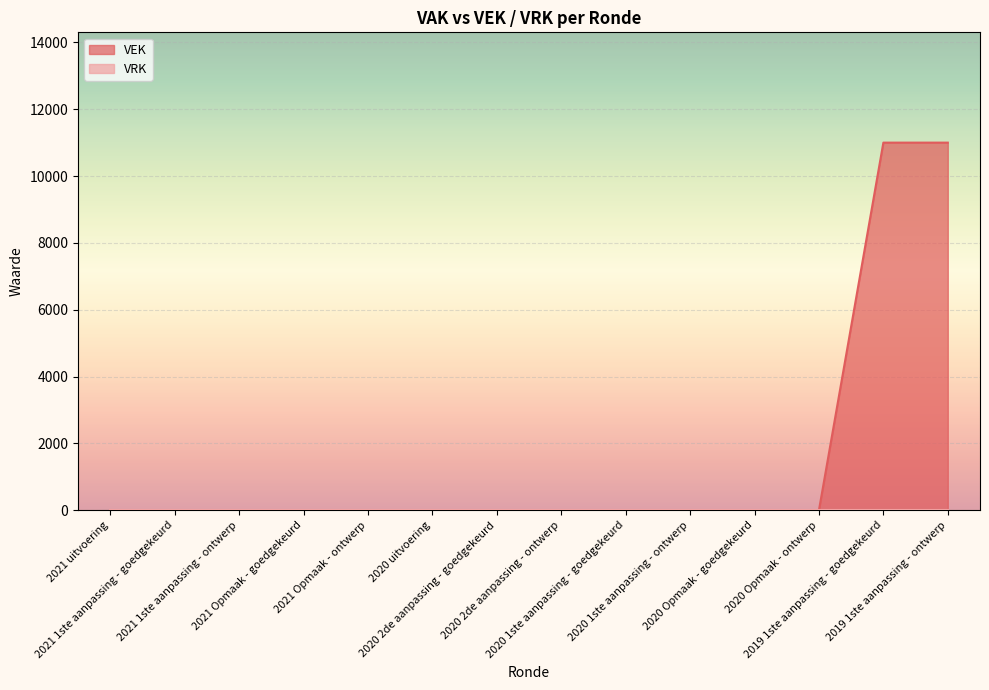

What is the sum of the values at 2019 1ste aanpassing - ontwerp and 2020 Opmaak - goedgekeurd?

11000